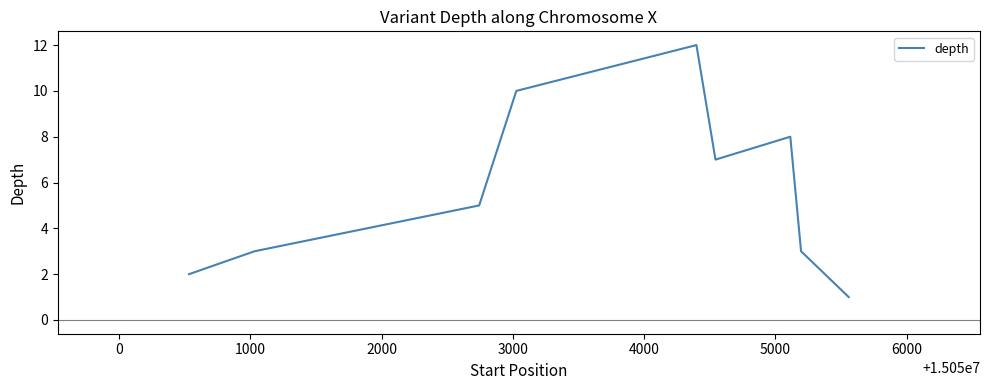

What is the greatest value displayed?

12